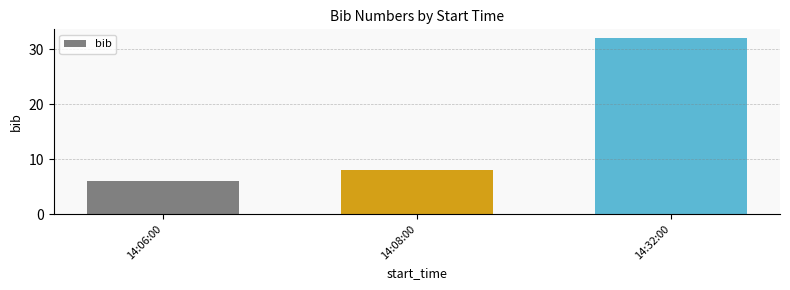

At which label is the value closest to 19?

14:08:00